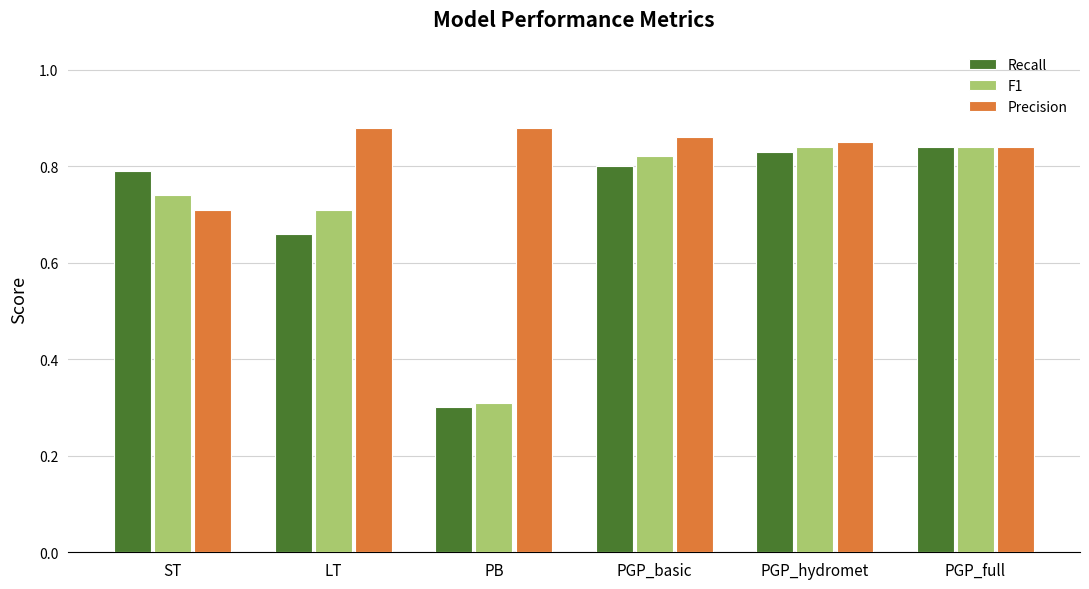

Which series has the largest total across all categories?

Precision